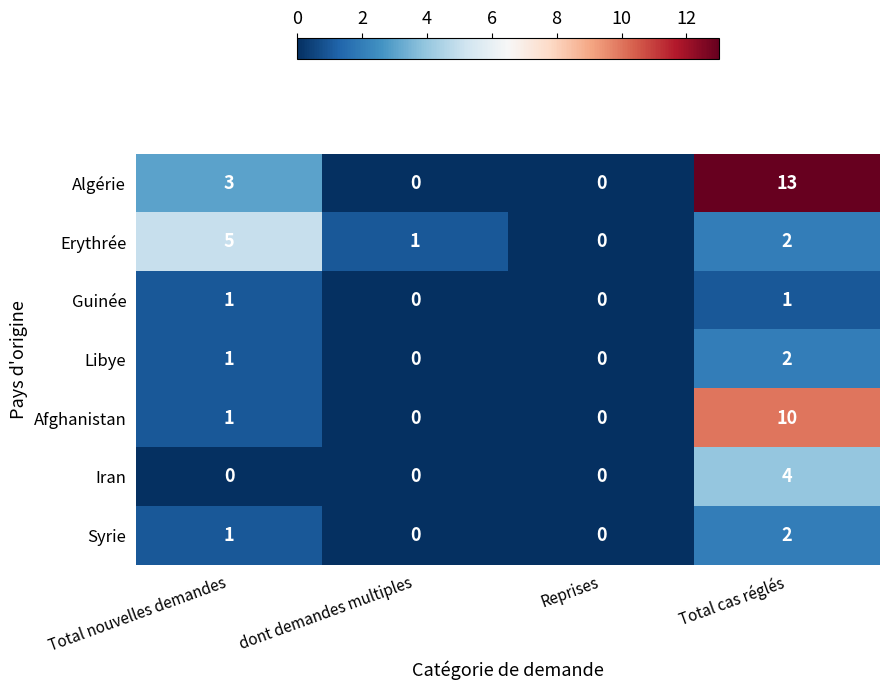

What is the spread (max minus min) of values at Total nouvelles demandes?

5